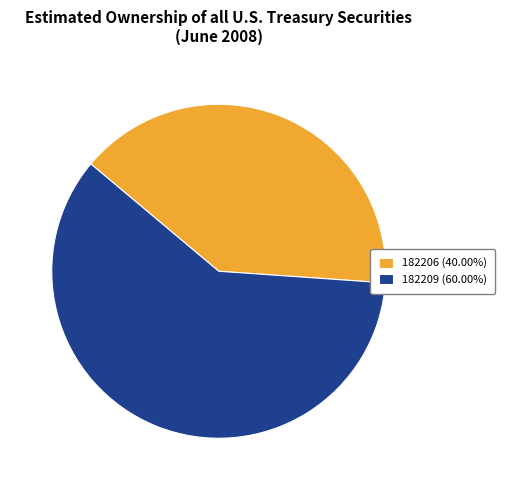

Approximately how many times larger is the value at 182206 (40.00%) compared to 182209 (60.00%)?

0.7